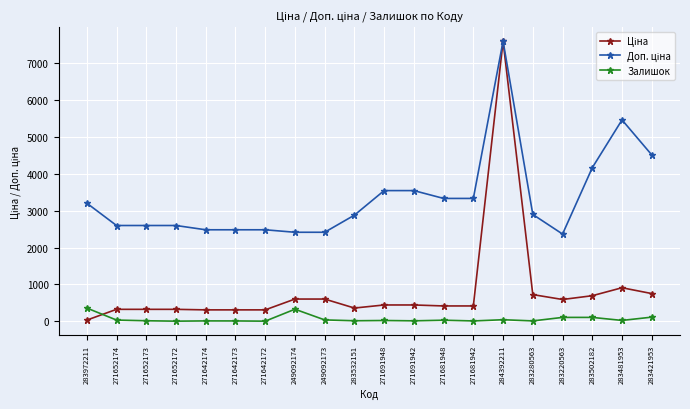

How many lines are shown in the chart?

3